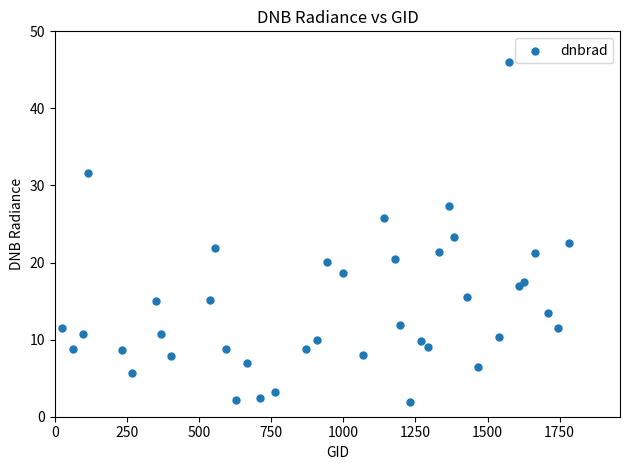

What Y value in the scatter plot is closest to 24?

23.3